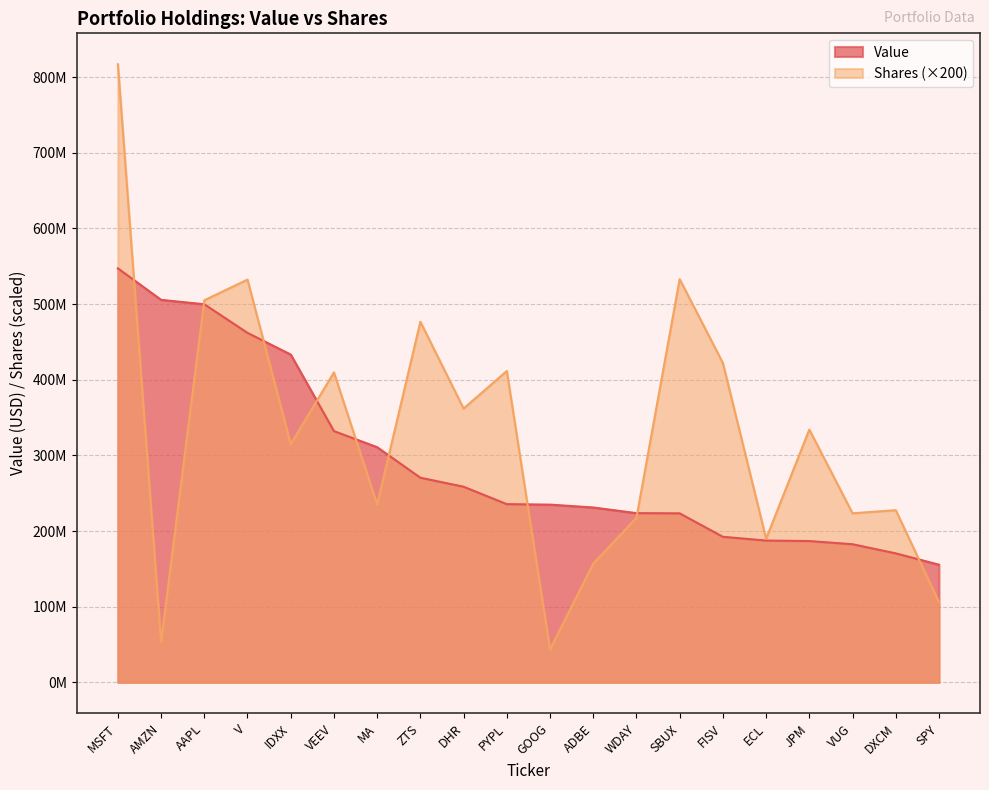

Between FISV and IDXX, which is larger?

IDXX